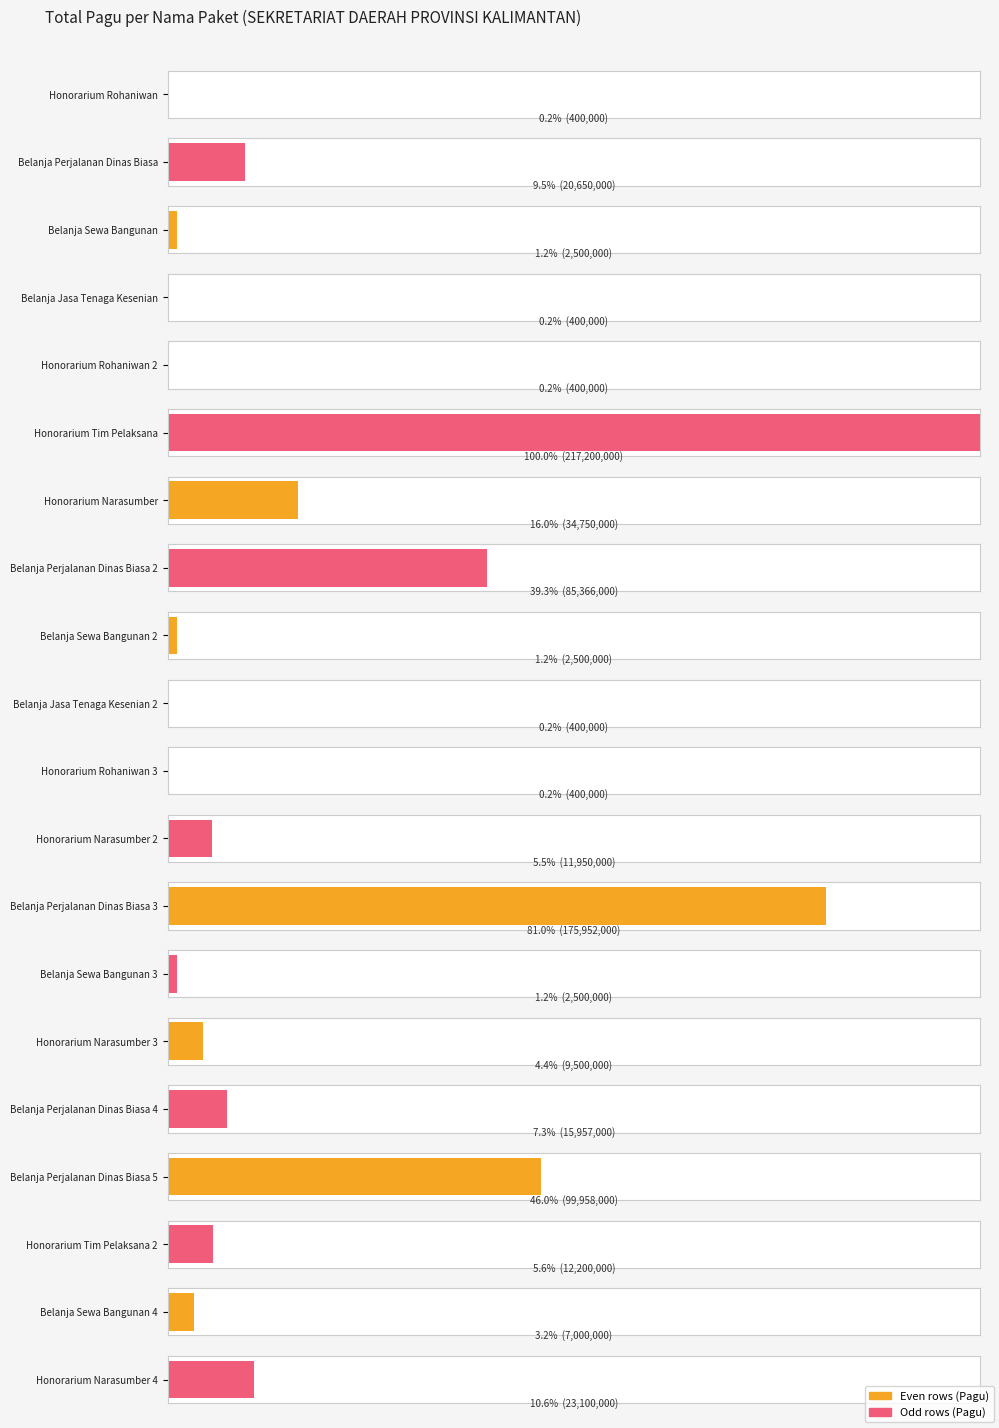

How many bars are there in total?

20